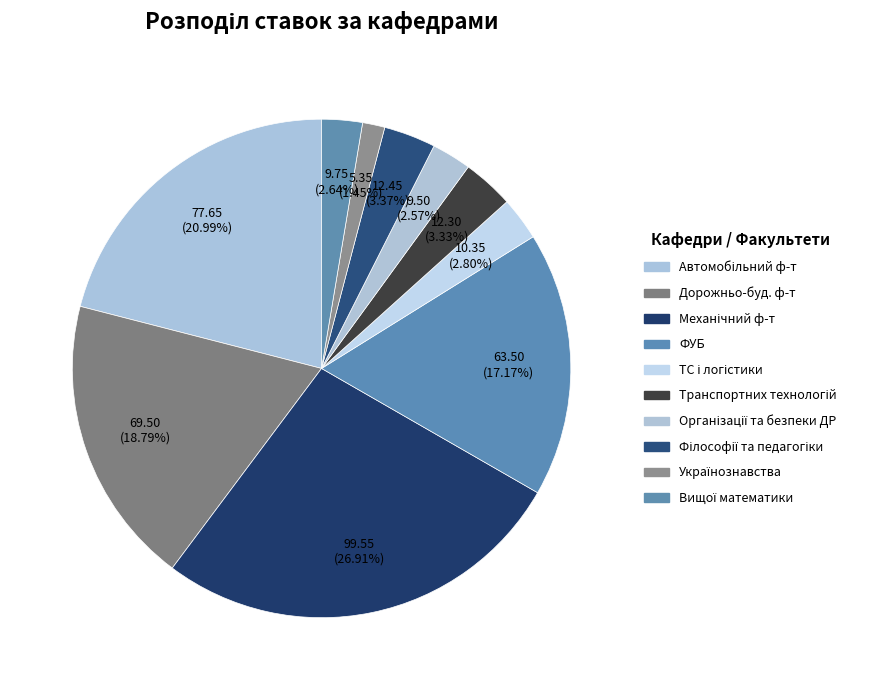

How many segments does this pie chart have?

10